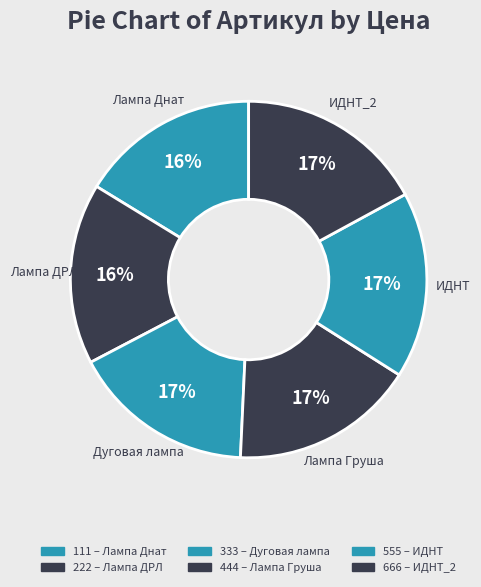

True or false: 111 accounts for 16% of the total.

True